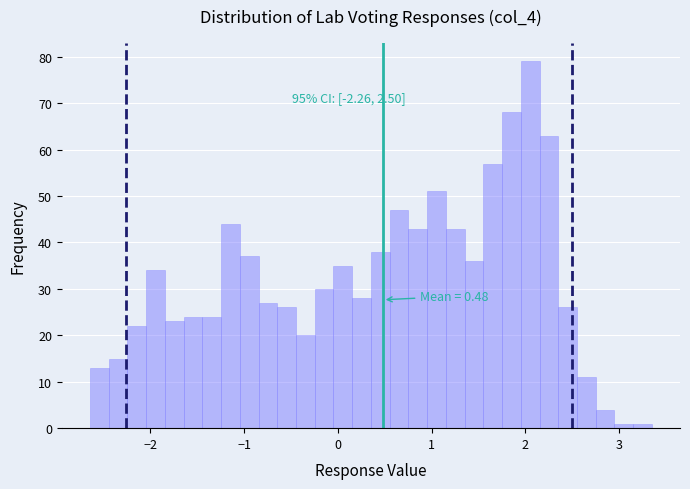

Read against the x-axis, roughly where is the centre of the tallest bar?

2.1